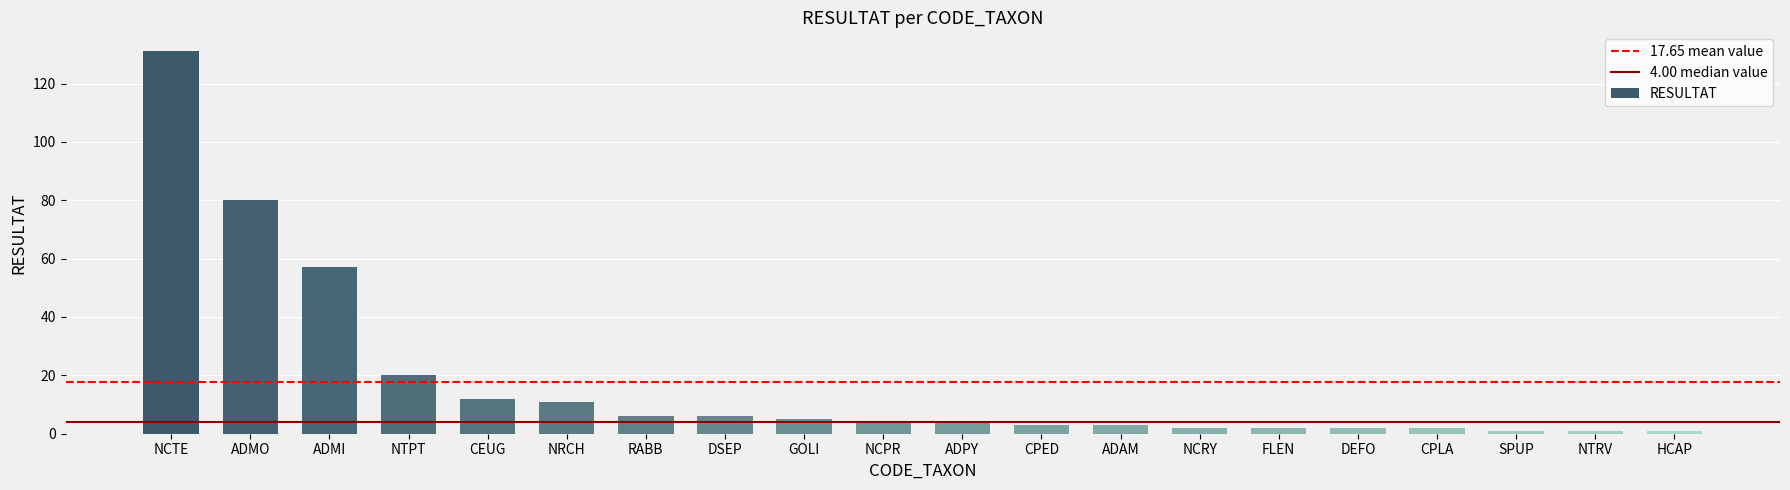

Reading left to right, list all the values displayed in this chart.

NCTE=131	ADMO=80	ADMI=57	NTPT=20	CEUG=12	NRCH=11	RABB=6	DSEP=6	GOLI=5	NCPR=4	ADPY=4	CPED=3	ADAM=3	NCRY=2	FLEN=2	DEFO=2	CPLA=2	SPUP=1	NTRV=1	HCAP=1